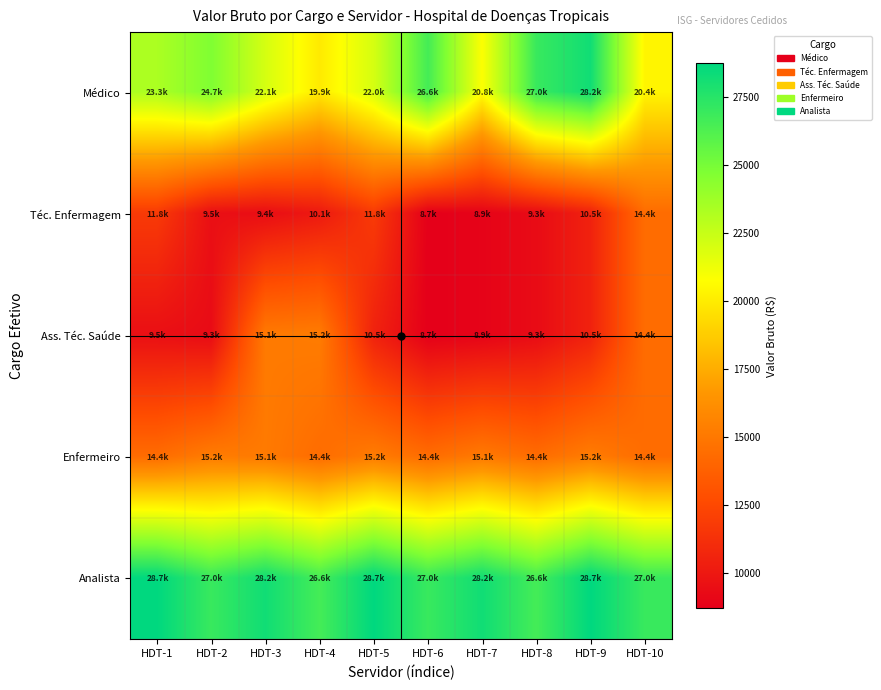

Which has a higher value, HDT-8 or HDT-4?

HDT-8